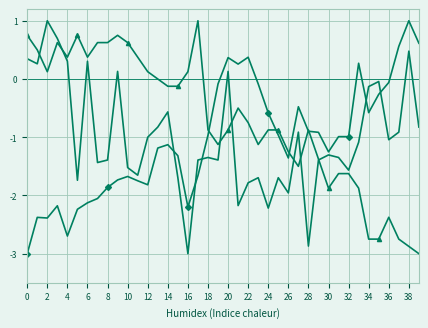

What is the greatest value displayed?

1.0